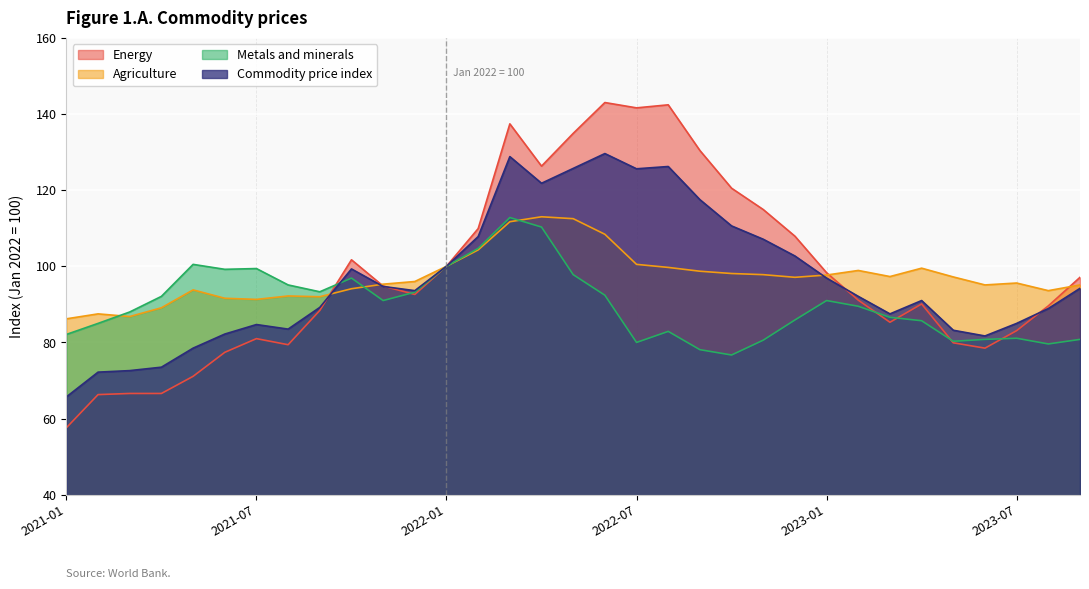

Is the value of Metals and minerals at 2022-03 greater than the value of Energy at 2021-08?

Yes